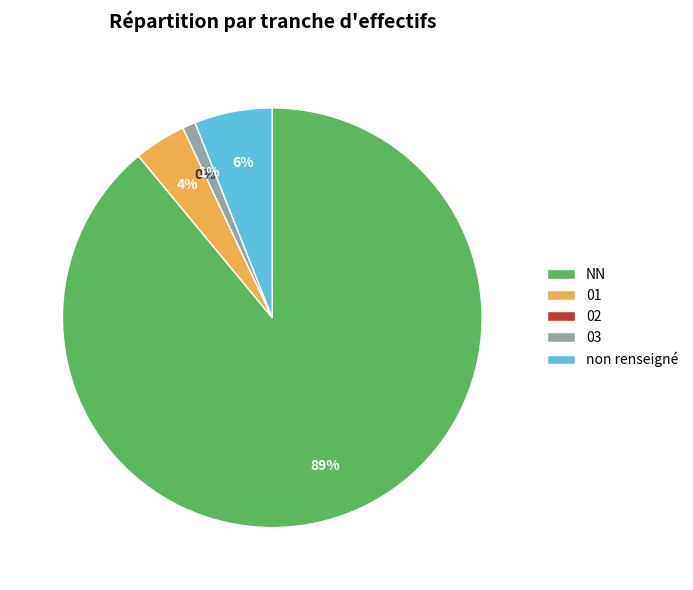

Do 03 and 01 together represent more than half of the pie?

No